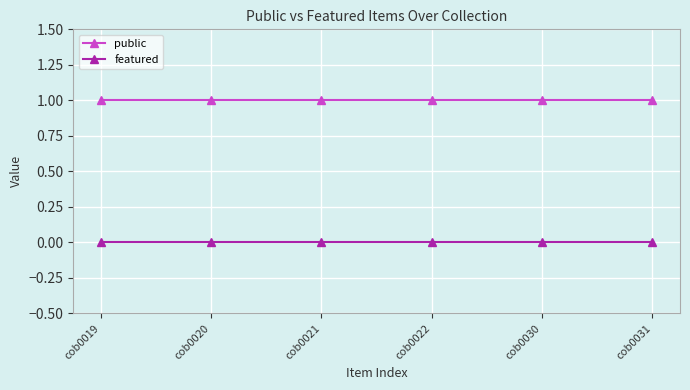

Reading right to left, what are all the values shown in this chart?

public: 1	1	1	1	1	1
featured: 0	0	0	0	0	0